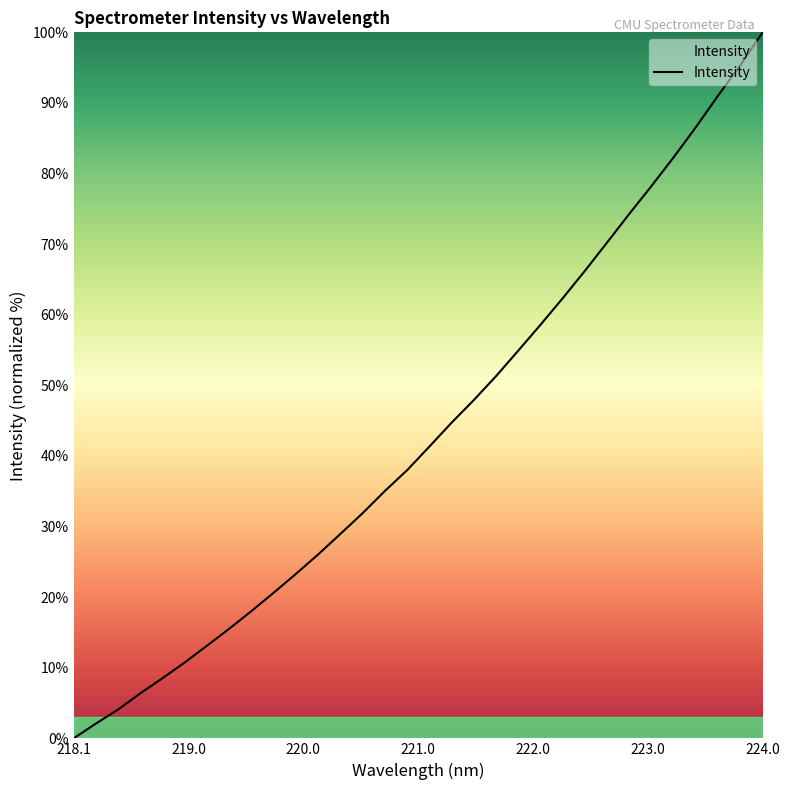

What is the greatest value displayed?

100.0